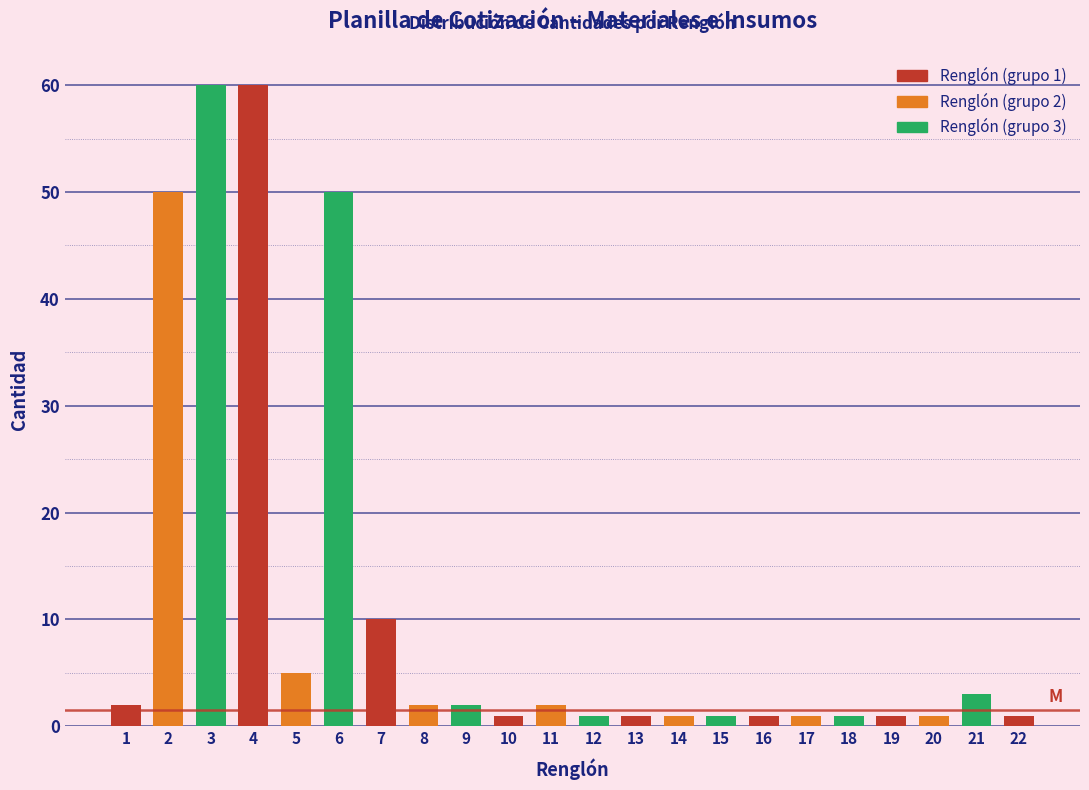

Reading left to right, what are all the values shown in this chart?

1=2	2=50	3=60	4=60	5=5	6=50	7=10	8=2	9=2	10=1	11=2	12=1	13=1	14=1	15=1	16=1	17=1	18=1	19=1	20=1	21=3	22=1